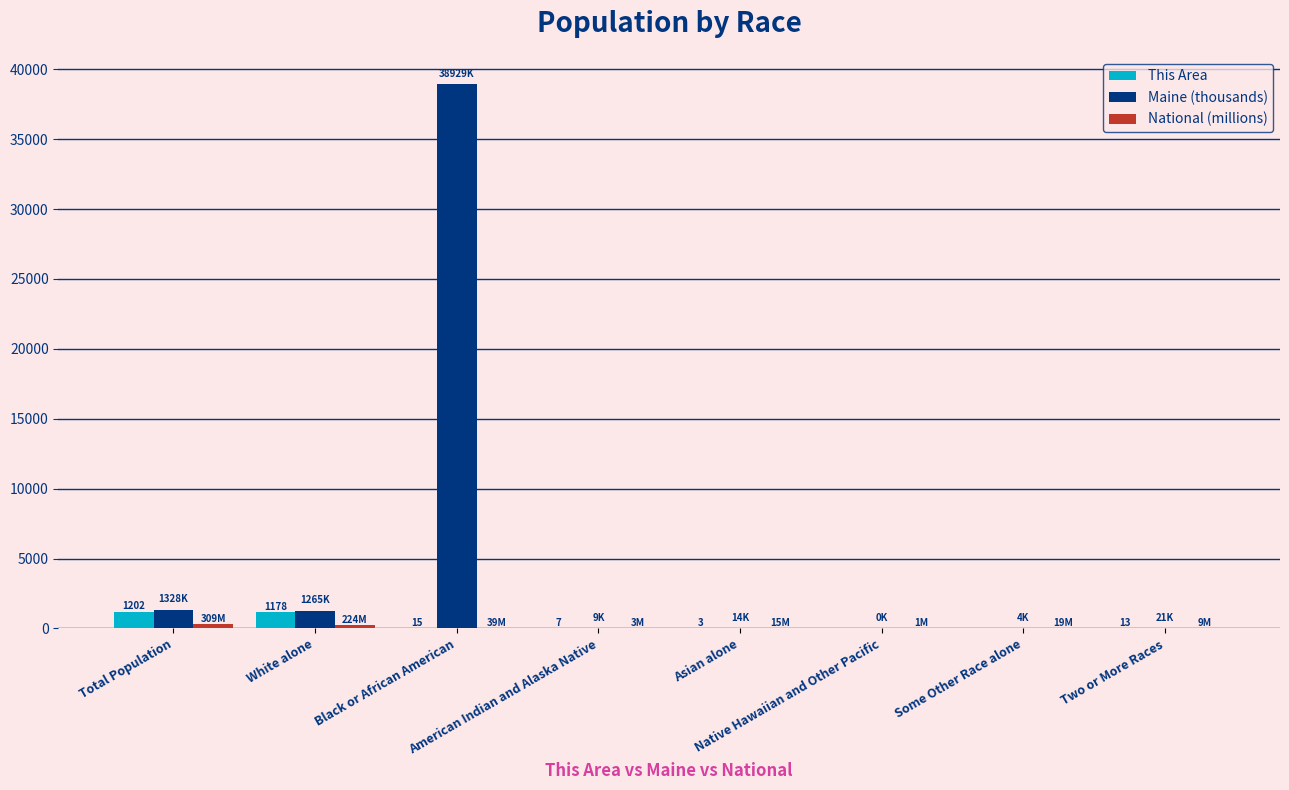

How many distinct data groups are displayed?

3